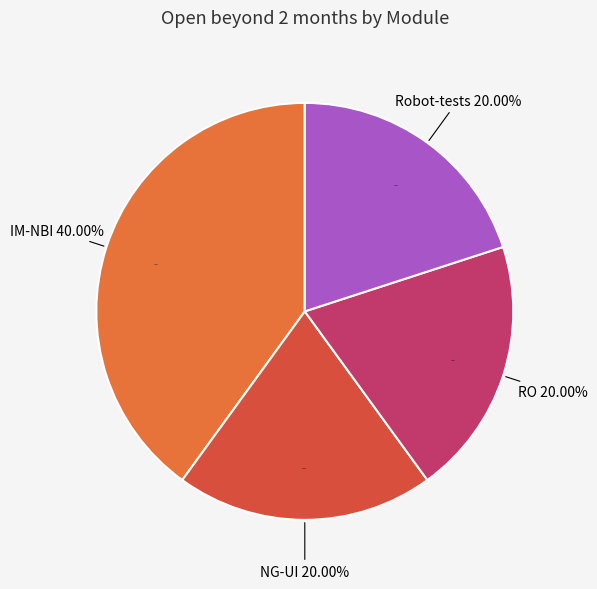

Which category has the biggest portion of the pie?

IM-NBI